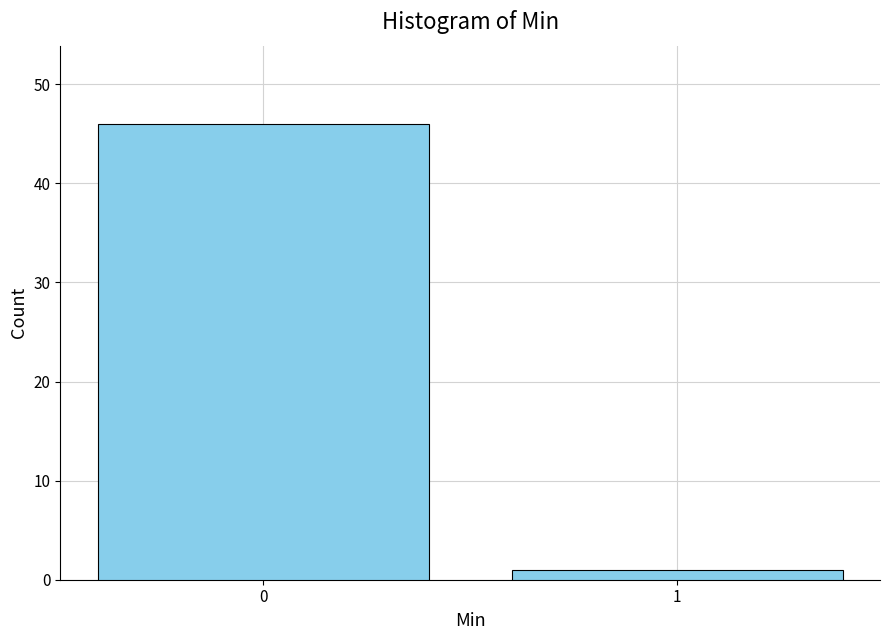

Reading left to right, list all the values displayed in this chart.

0=46	1=1